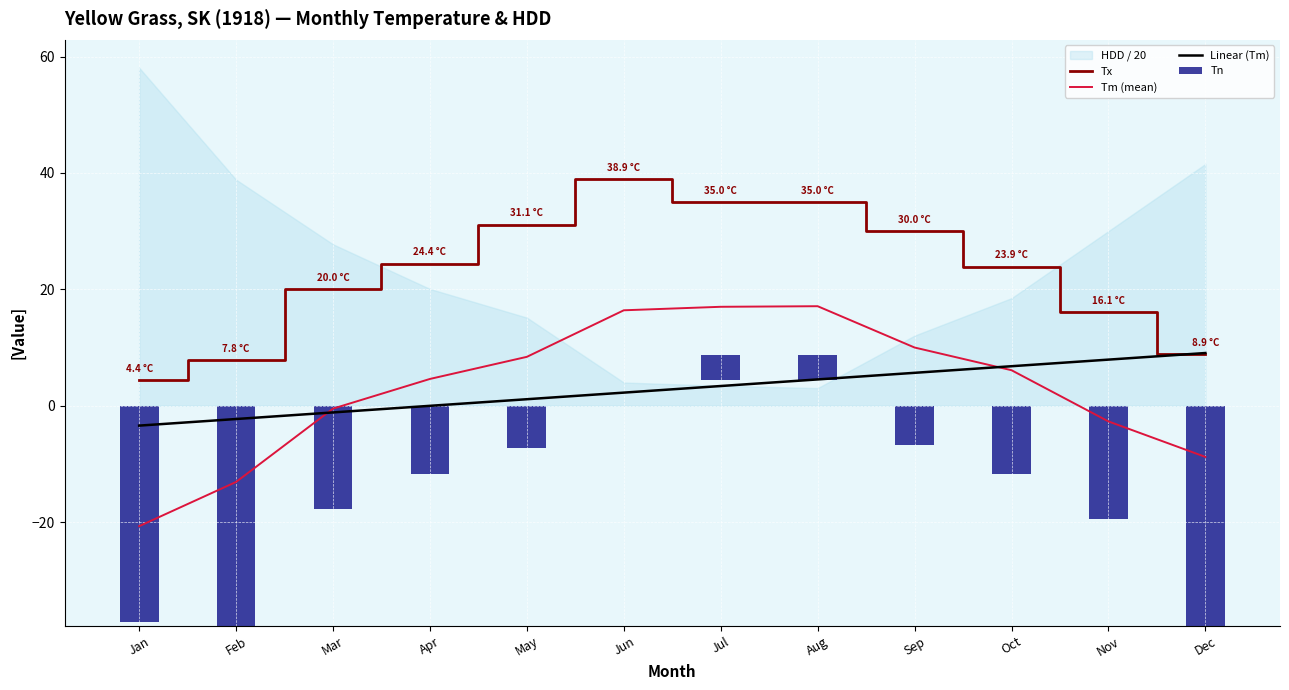

Is the value of Tn at Jan greater than the value of Linear (Tm) at Feb?

Yes